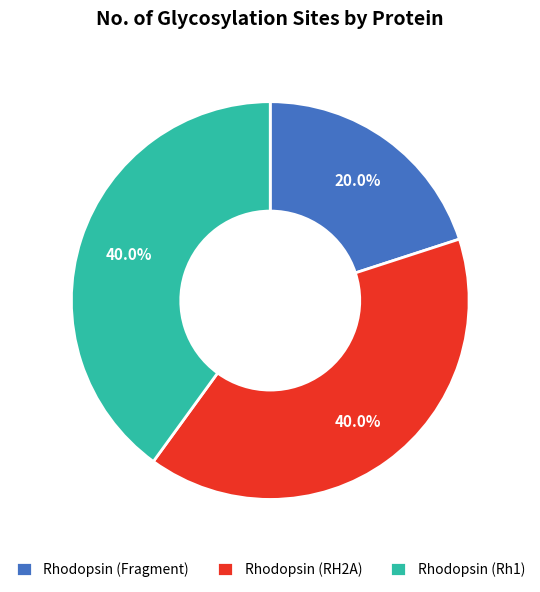

How many slices are in this pie chart?

3